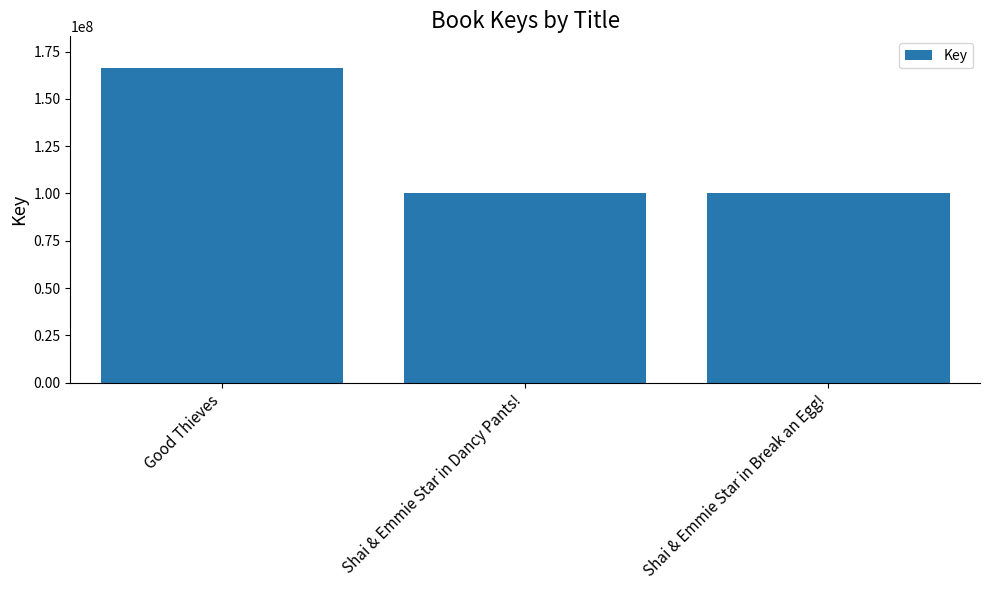

The chart shows a value of 100362805 at Shai & Emmie Star in Dancy Pants!. True or false?

True